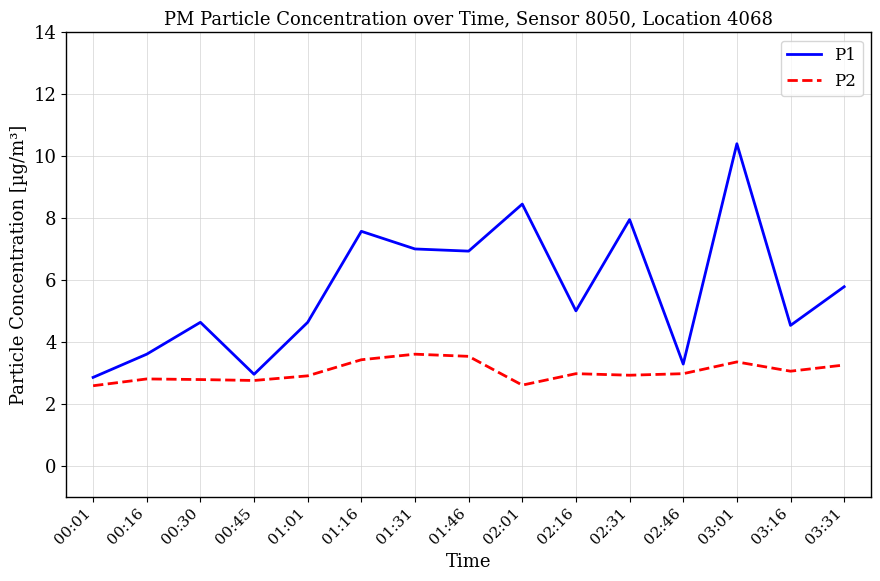

What is the minimum value for P1?

2.9